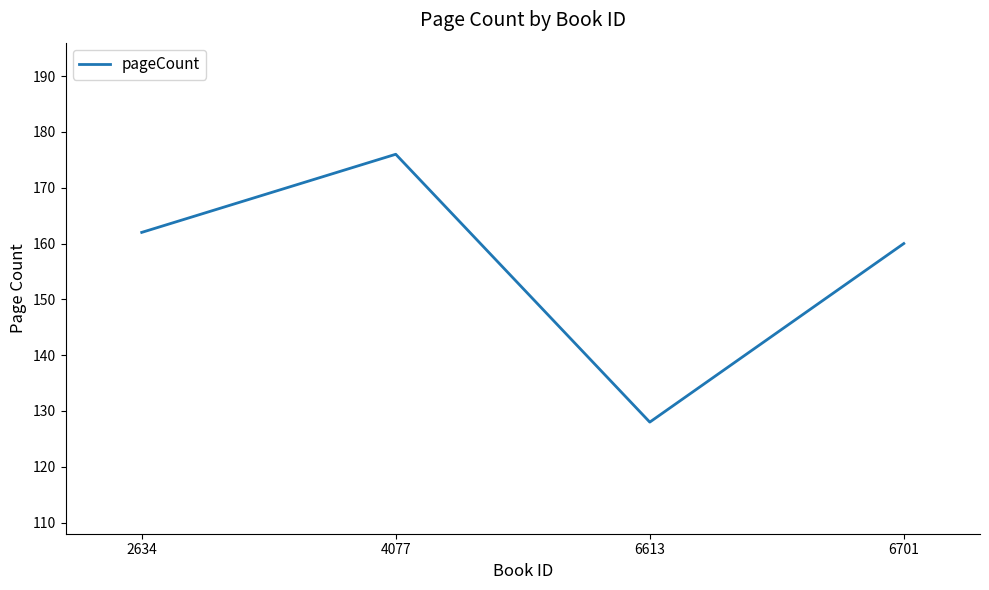

Reading left to right, extract all data points from this chart.

2634=162	4077=176	6613=128	6701=160